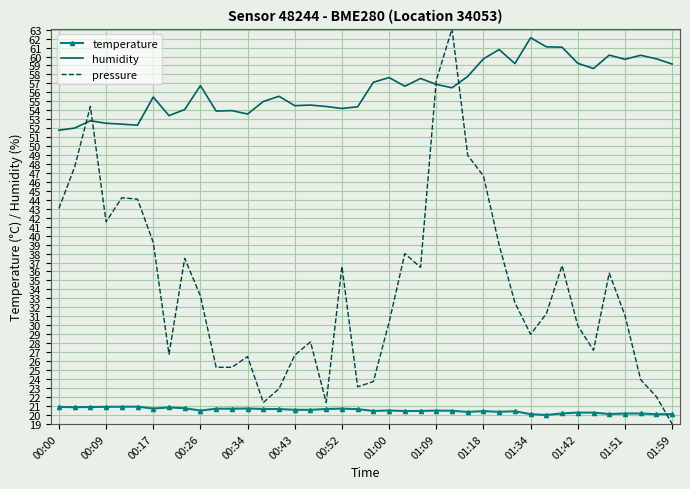

True or false: humidity and temperature intersect in this chart.

False